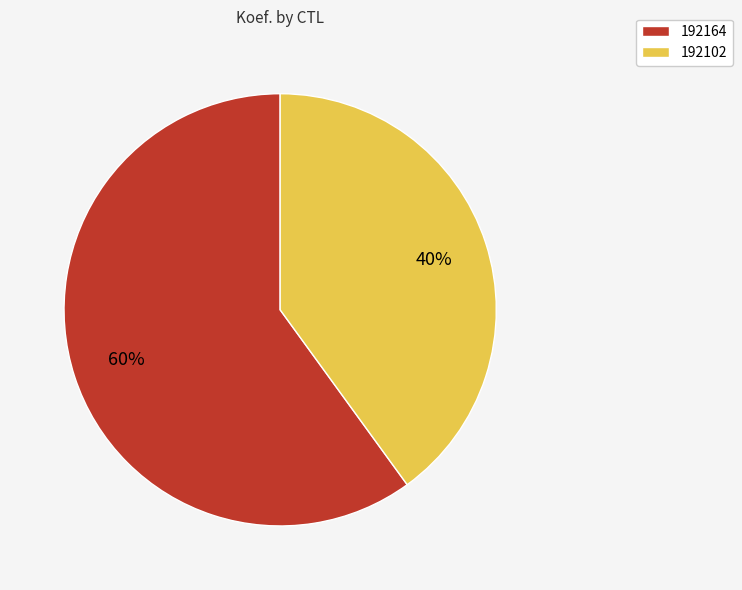

What percentage is the 192102 slice, to the nearest percent?

40%